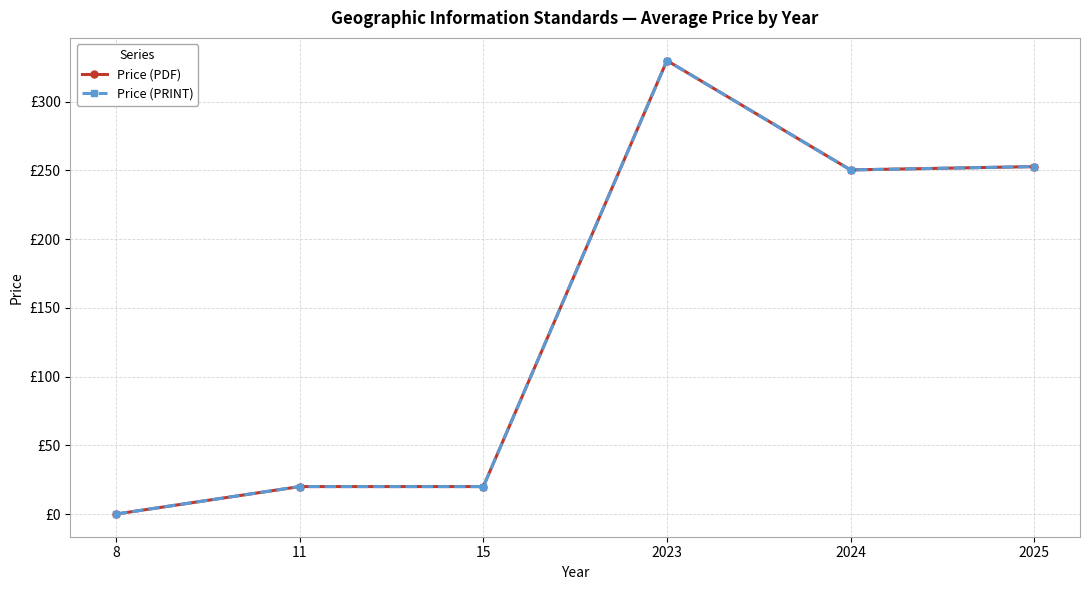

The value of Price (PDF) at 2023 is 330.0. True or false?

True